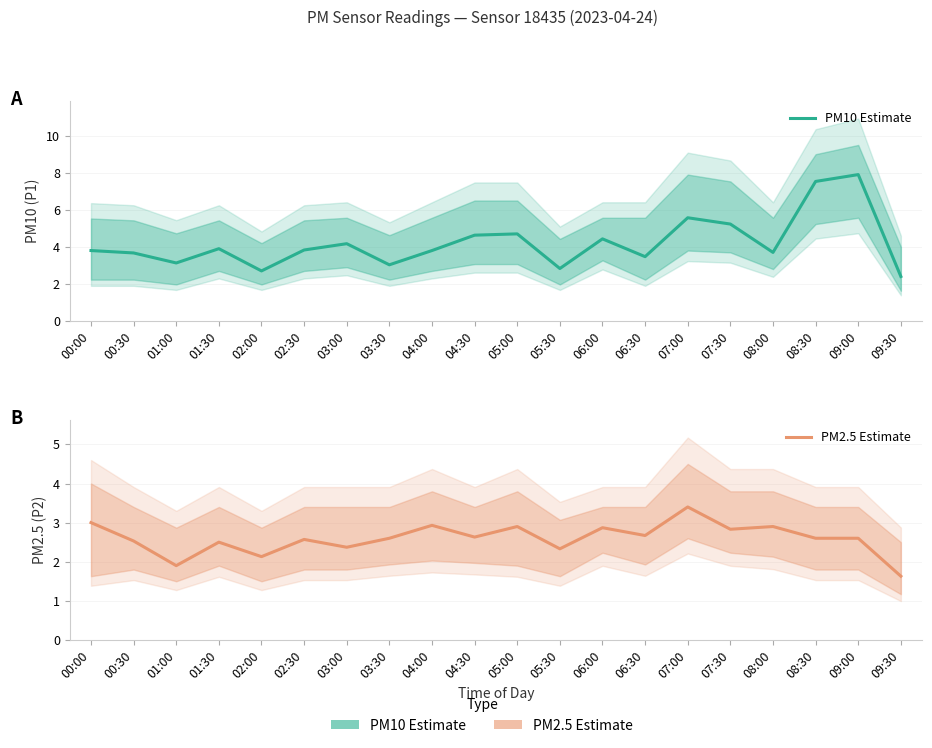

How many lines are shown in the chart?

2